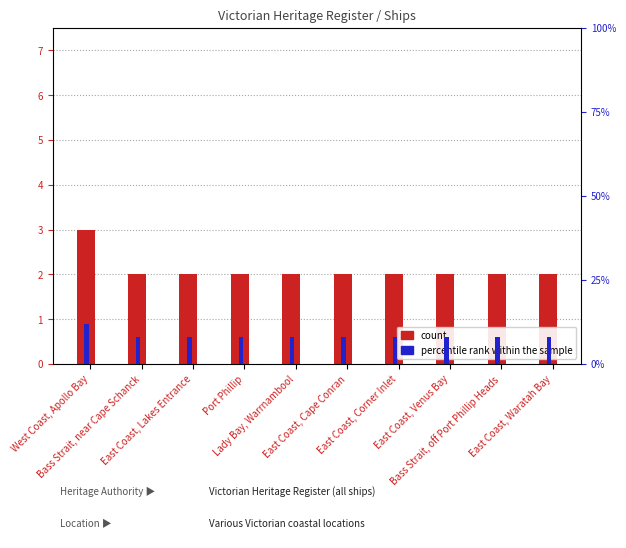

Rank the categories by percentile rank within the sample value from highest to lowest.

West Coast, Apollo Bay, Bass Strait, near Cape Schanck, East Coast, Lakes Entrance, Port Phillip, Lady Bay, Warrnambool, East Coast, Cape Conran, East Coast, Corner Inlet, East Coast, Venus Bay, Bass Strait, off Port Phillip Heads, East Coast, Waratah Bay